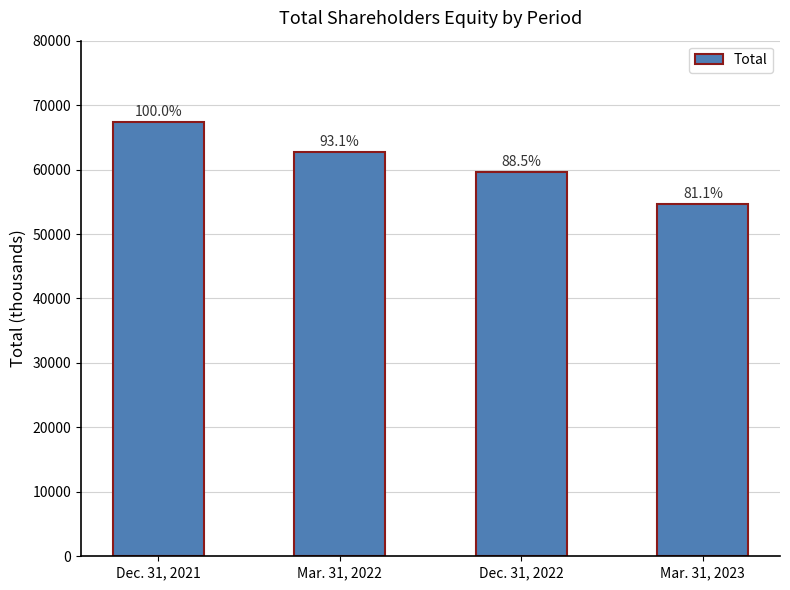

What is the greatest value displayed?

67344